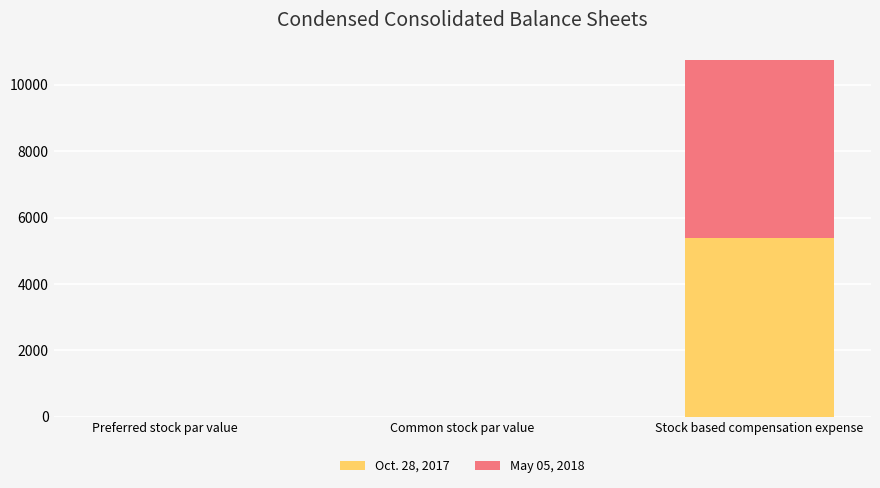

At which category is the sum across all series the highest?

Stock based compensation expense